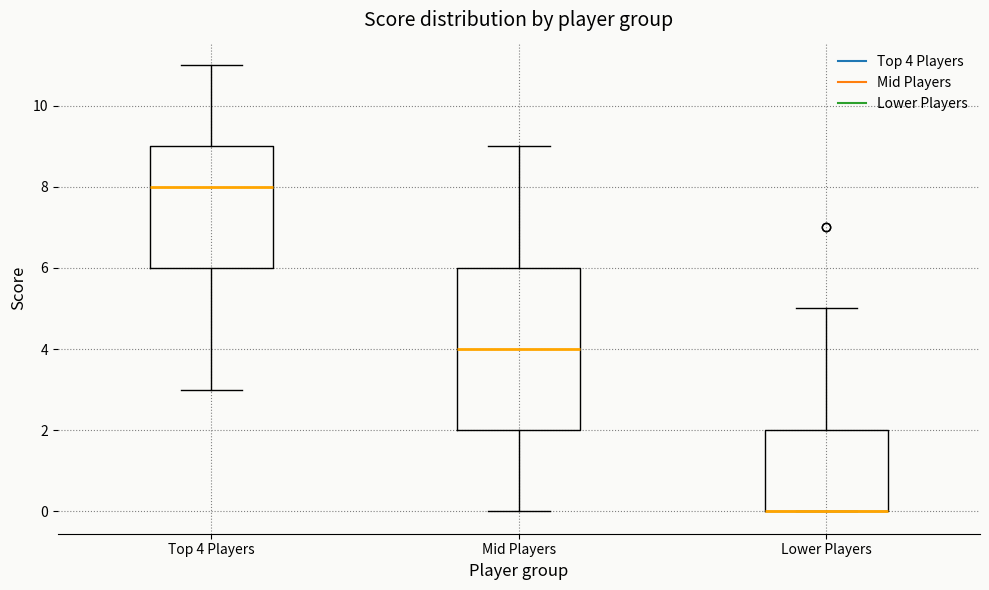

Reading left to right, read every box against the y-axis: the position of its median line, the range the box covers, and the ends of its whiskers. The values are not printed on the chart, so give them approximately, as read against the axis.

Top 4 Players: median 8, box 6 to 9, whiskers 3 to 11
Mid Players: median 4, box 2 to 6, whiskers 0 to 9
Lower Players: median 0 (drawn on the box's lower edge), box 0 to 2, whiskers 0 to 5